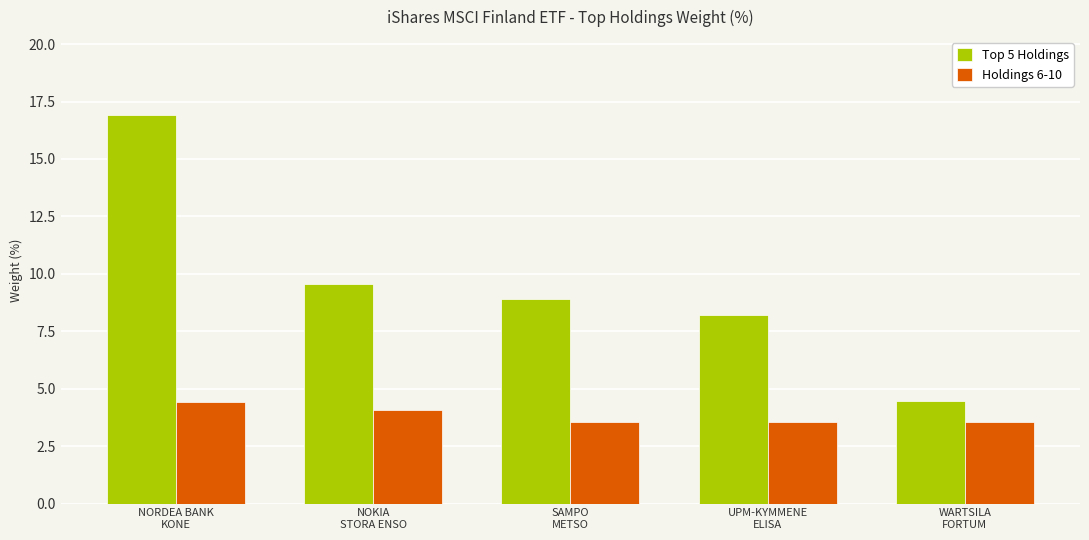

What is the maximum value shown in the chart?

16.9